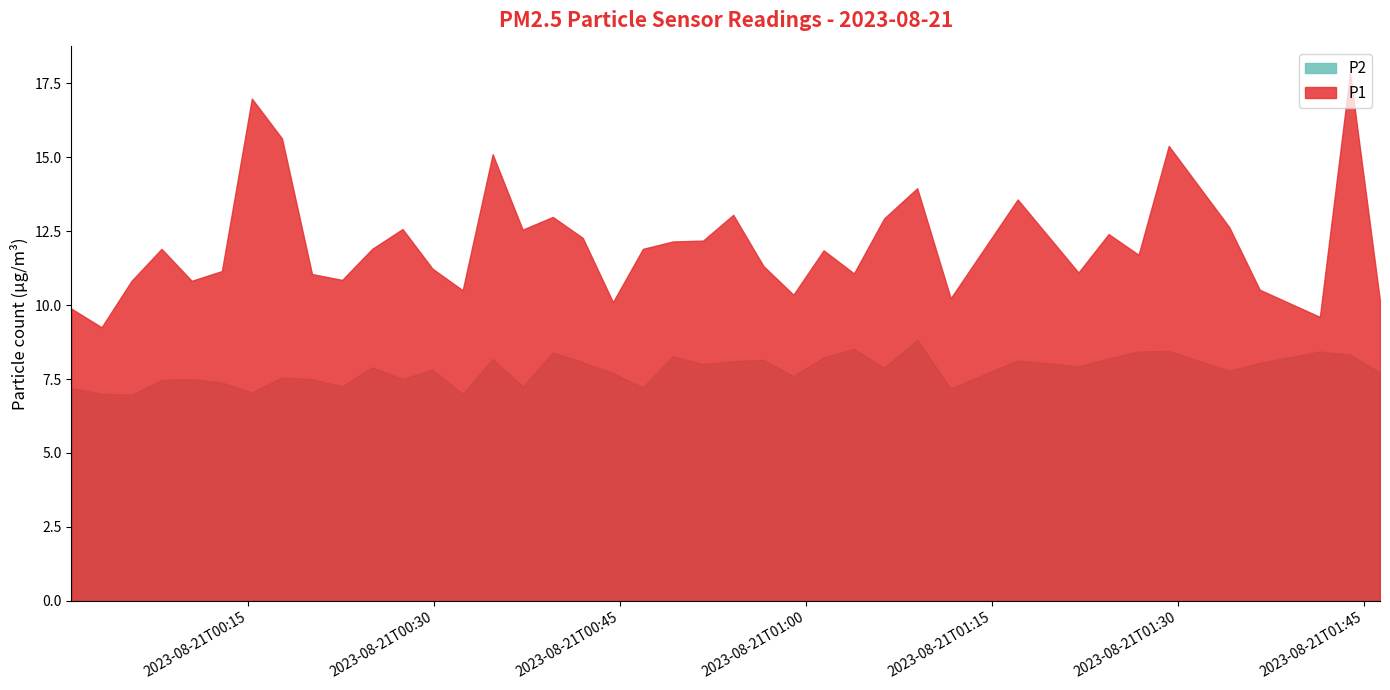

At how many categories does at least one series exceed 14?

5